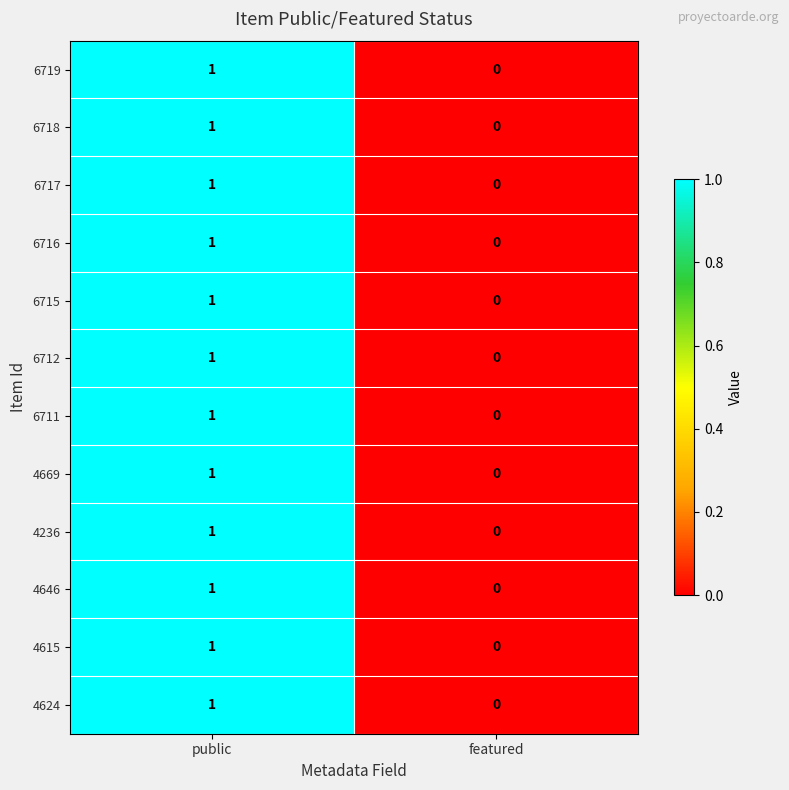

Count the number of data series in this chart.

12